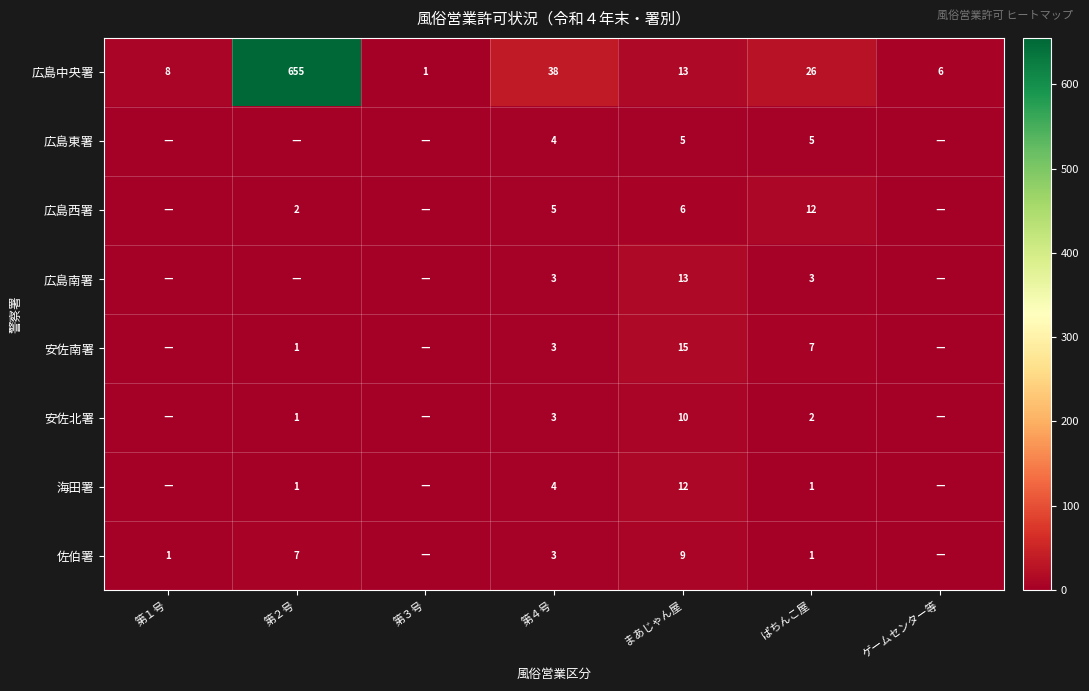

Is it true that 広島中央署 equals 3 at まあじゃん屋?

False